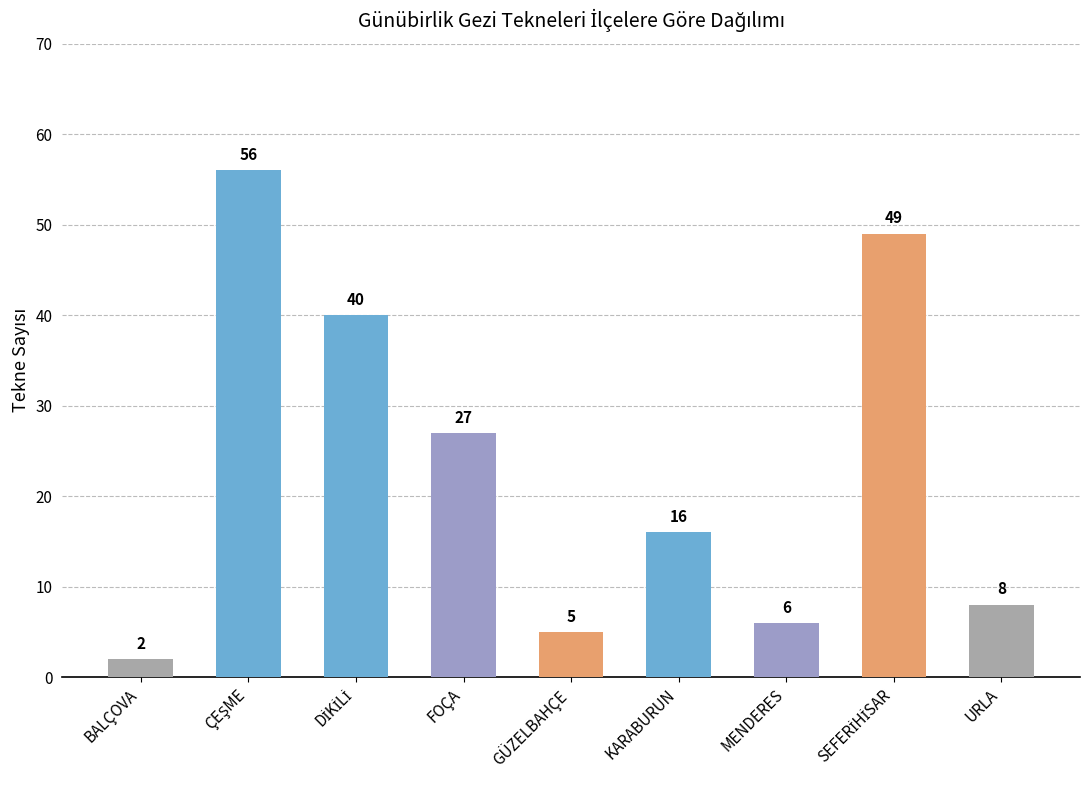

Between MENDERES and FOÇA, which is larger?

FOÇA